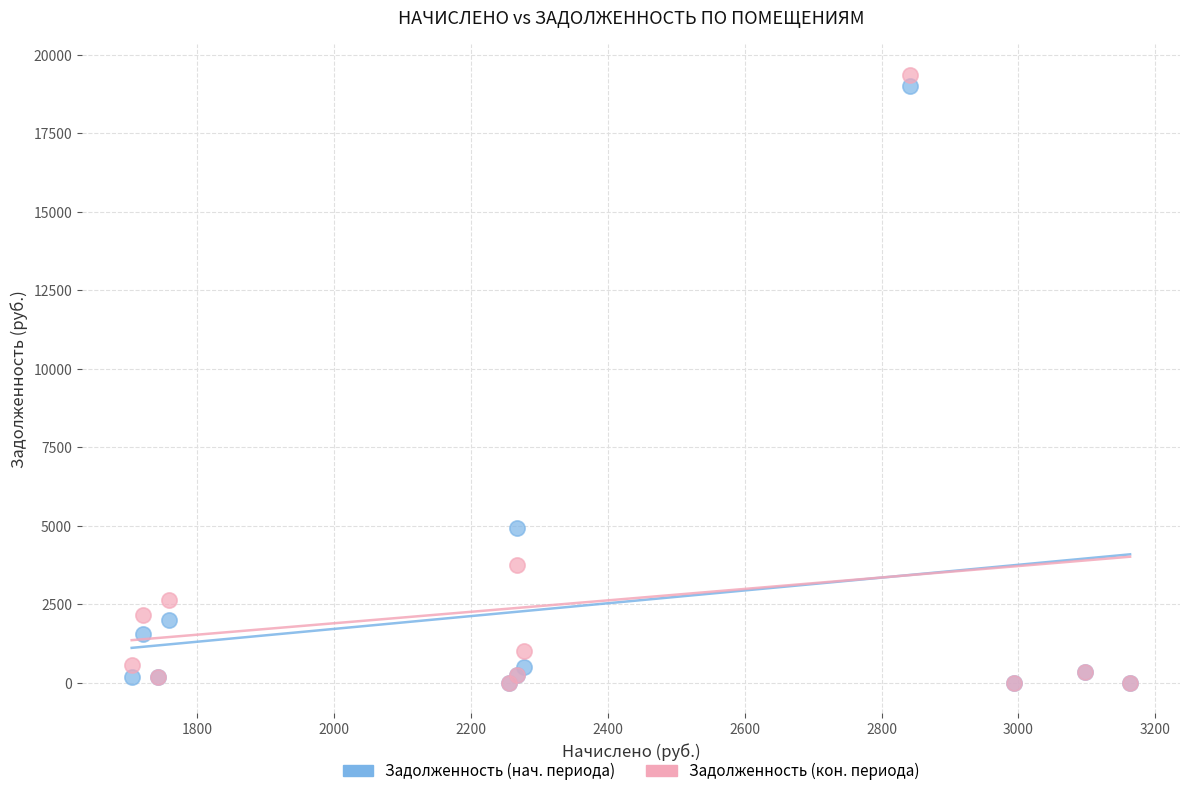

In the Задолженность (кон. периода) series, what Y value is closest to 9679?

3748.8